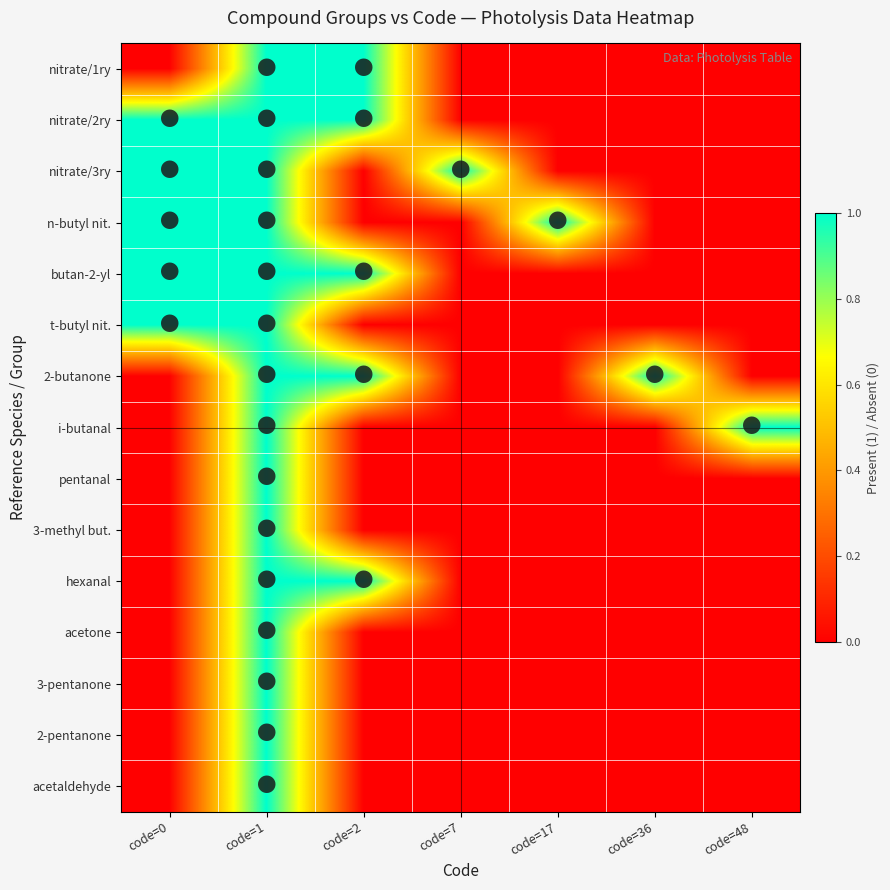

What is the total value across all series at code=0?

5